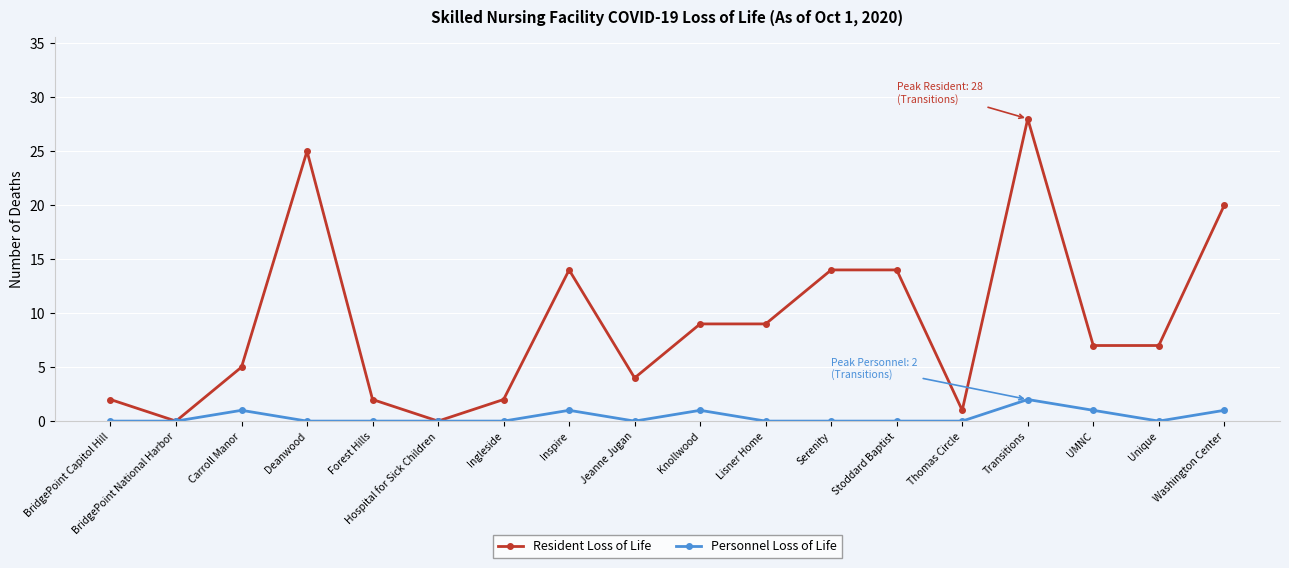

What is the value of the Resident Loss of Life point at the 9th from the left?

4